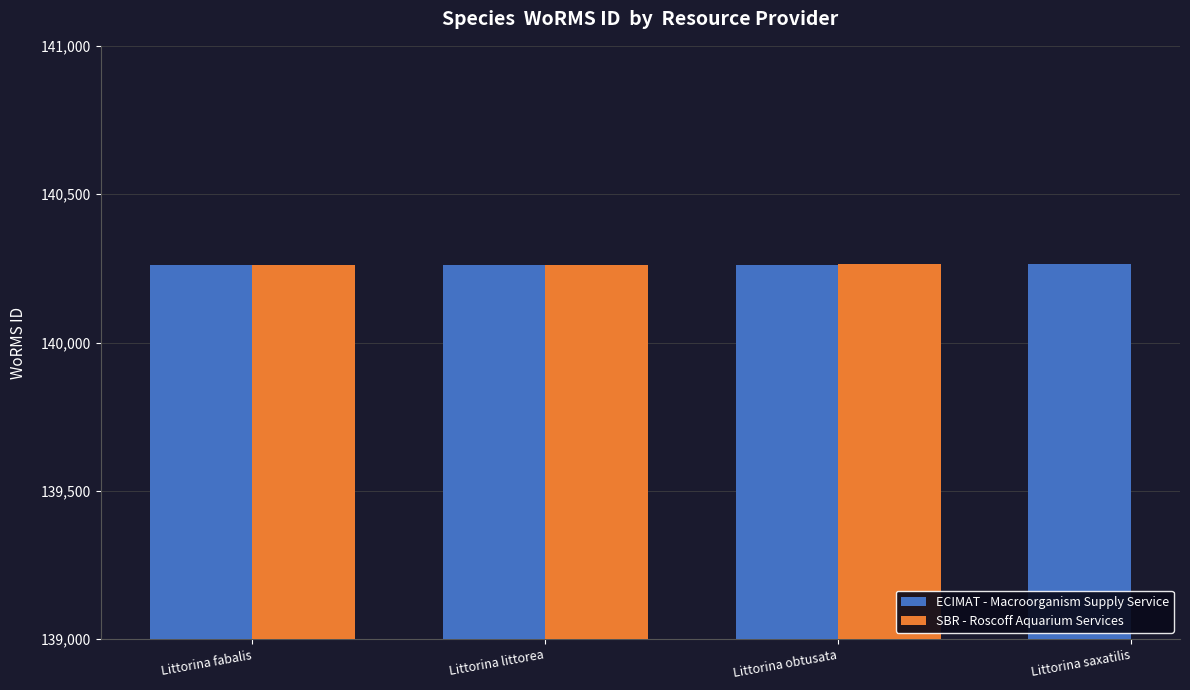

Rank the series by their maximum value, from highest to lowest.

ECIMAT - Macroorganism Supply Service, SBR - Roscoff Aquarium Services